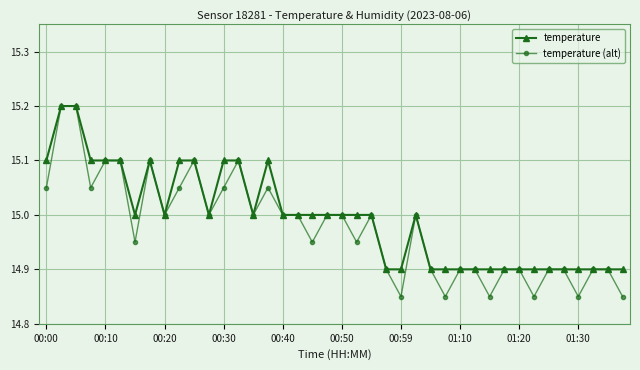

What is the value of the temperature point at the 13th from the left?

15.1